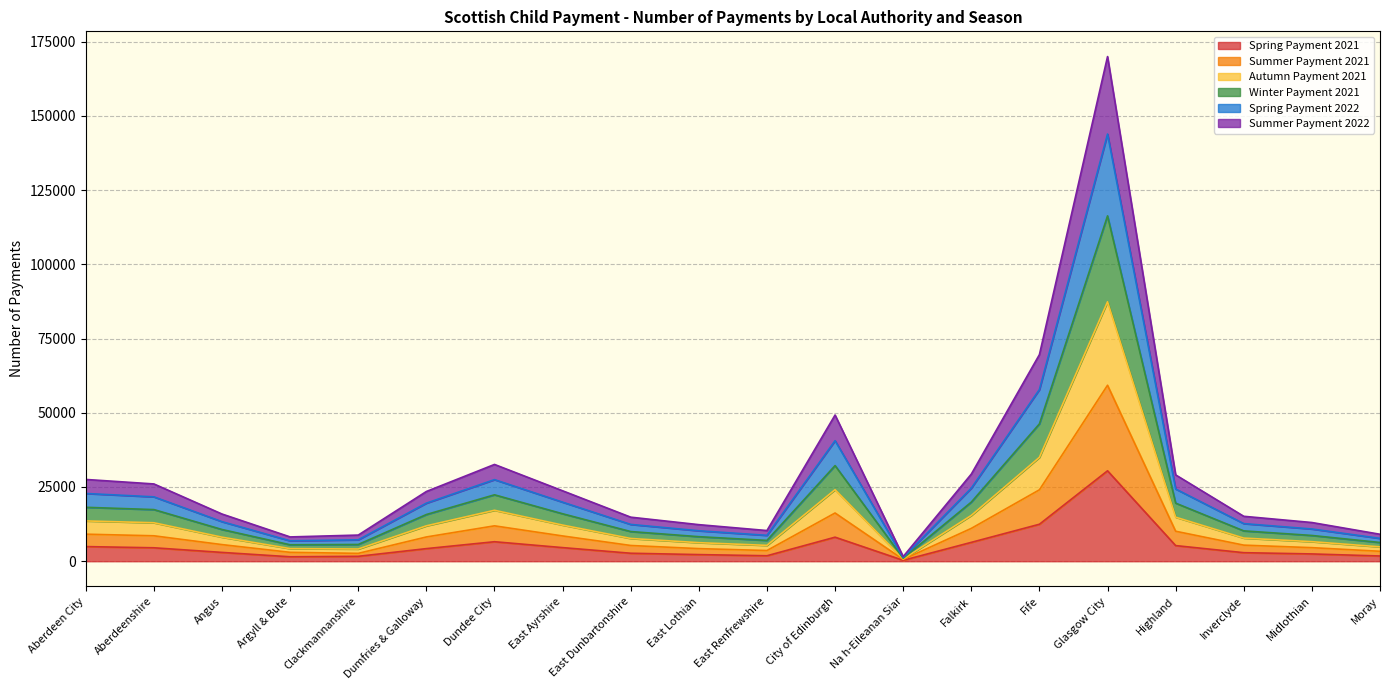

True or false: Summer Payment 2021 and Summer Payment 2022 intersect in this chart.

False